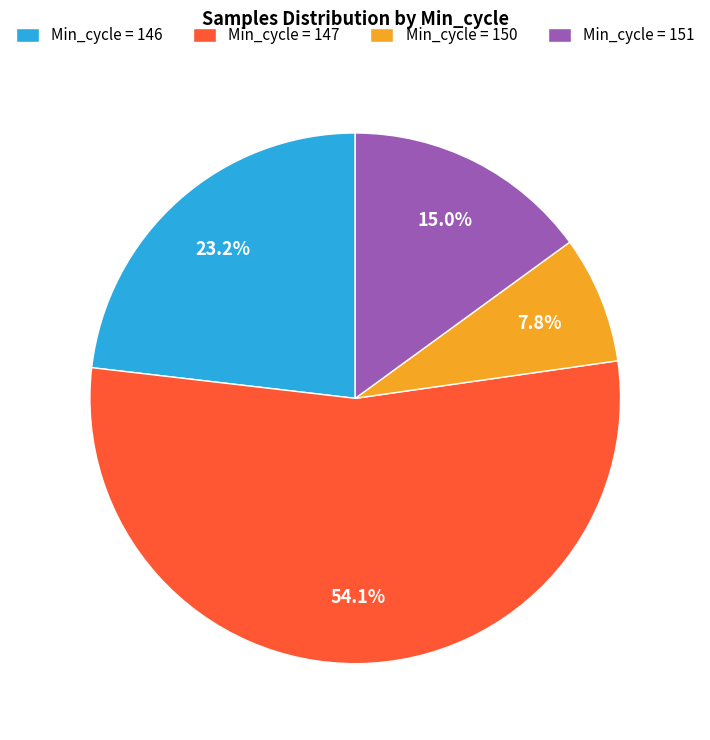

What portion of the pie excludes Min_cycle = 151?

85.0%